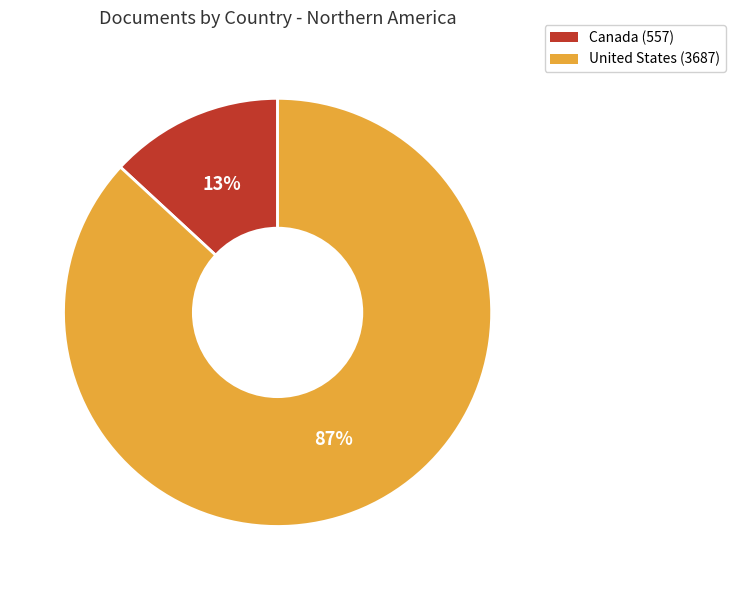

Does any single category account for the majority?

Yes